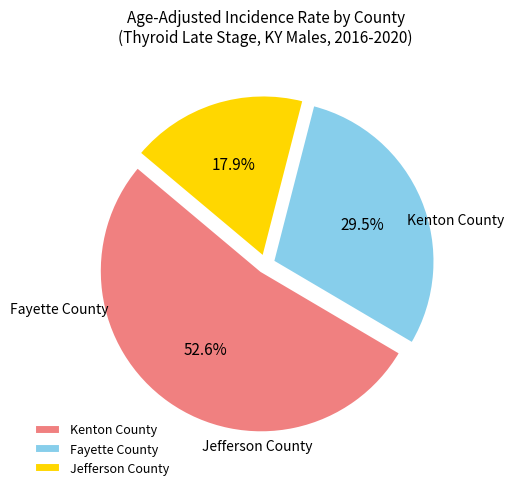

To the nearest percent, what percentage of the pie is Fayette County?

29%